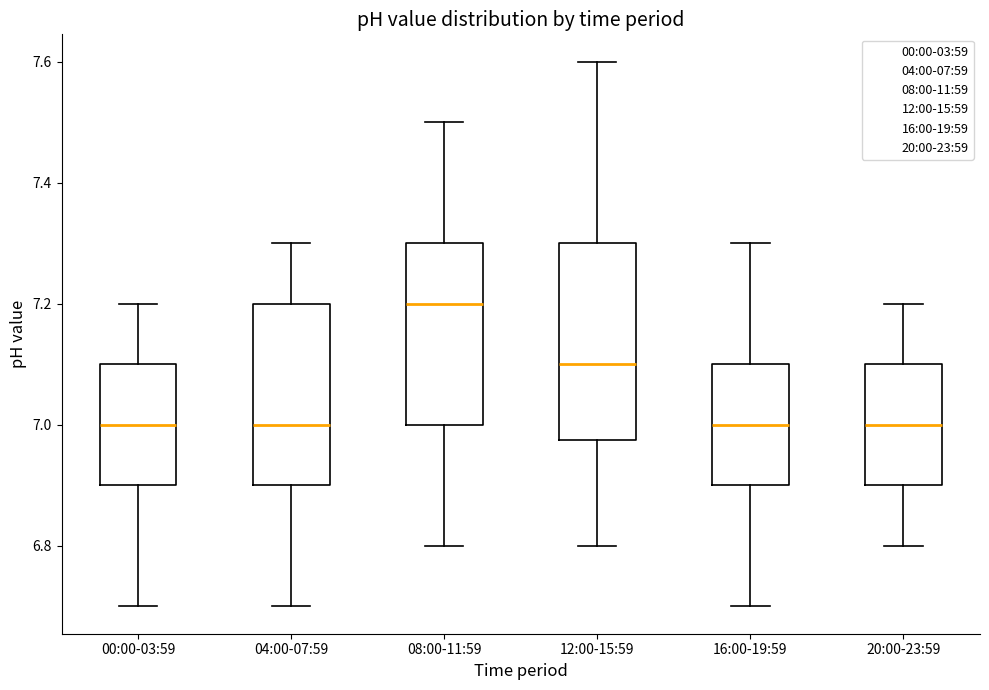

Which box has the highest median line?

08:00-11:59